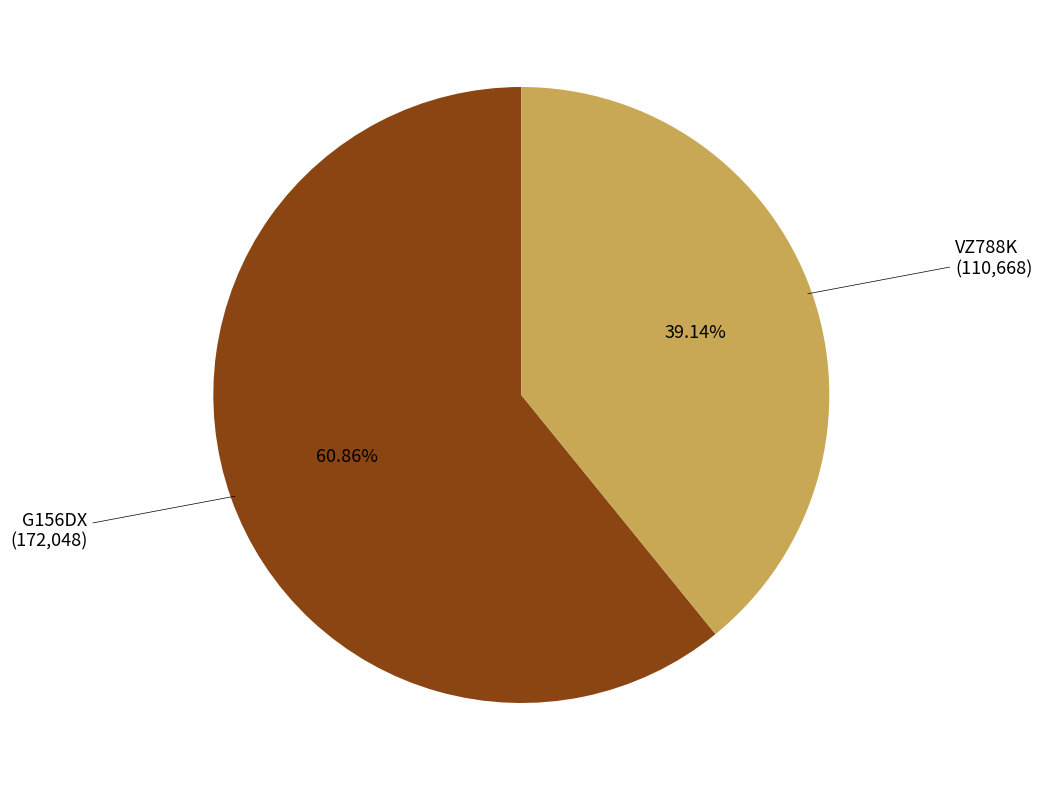

Which slice represents more than half of the pie?

G156DX